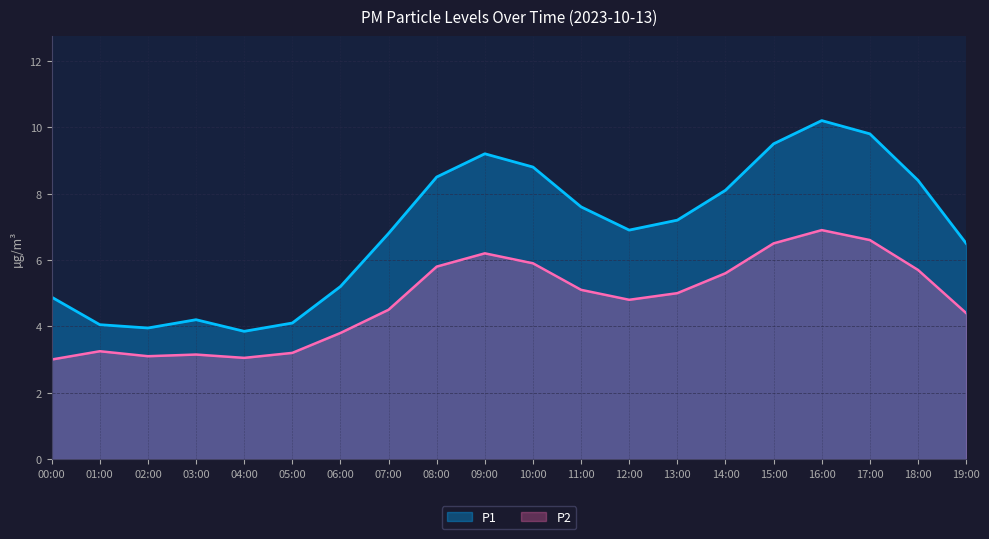

At which category does P1 reach its first local valley?

02:00